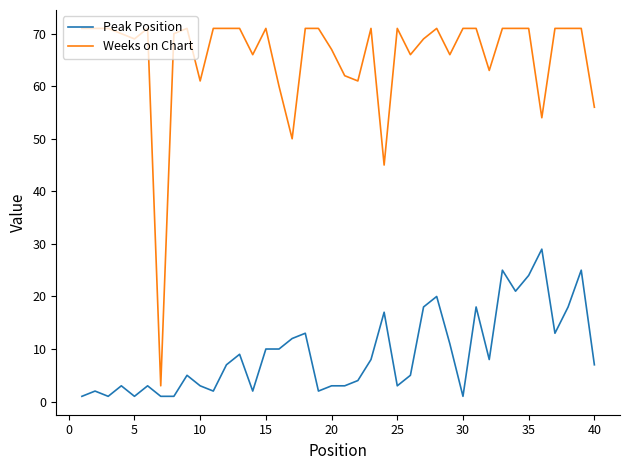

Which series has the largest total across all categories?

Weeks on Chart